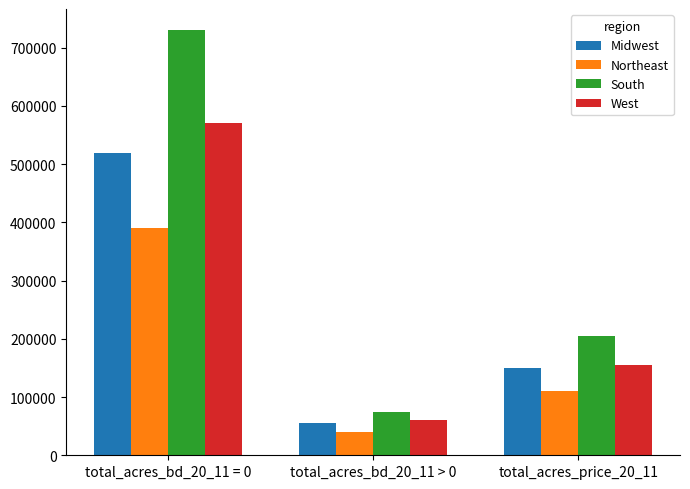

What is the sum of the South values at total_acres_price_20_11 and total_acres_bd_20_11 = 0?

935000